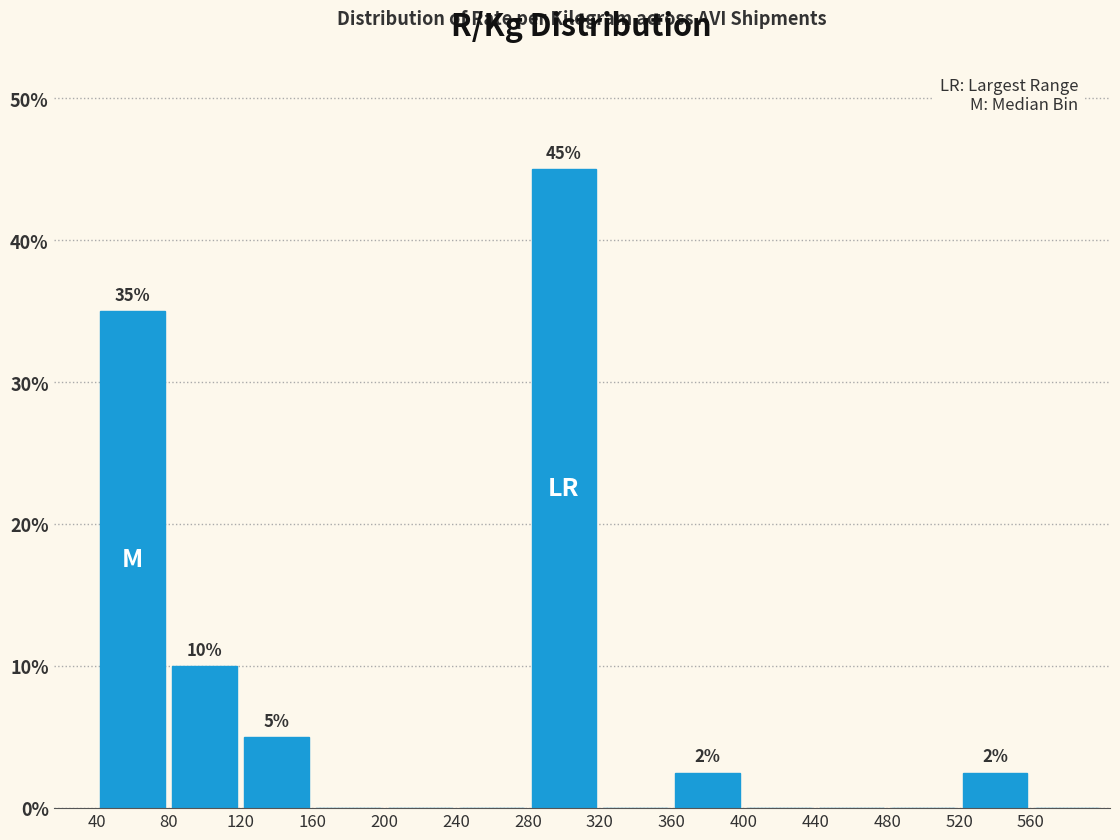

Over which range of the x-axis is the bar tallest?

280 to 320